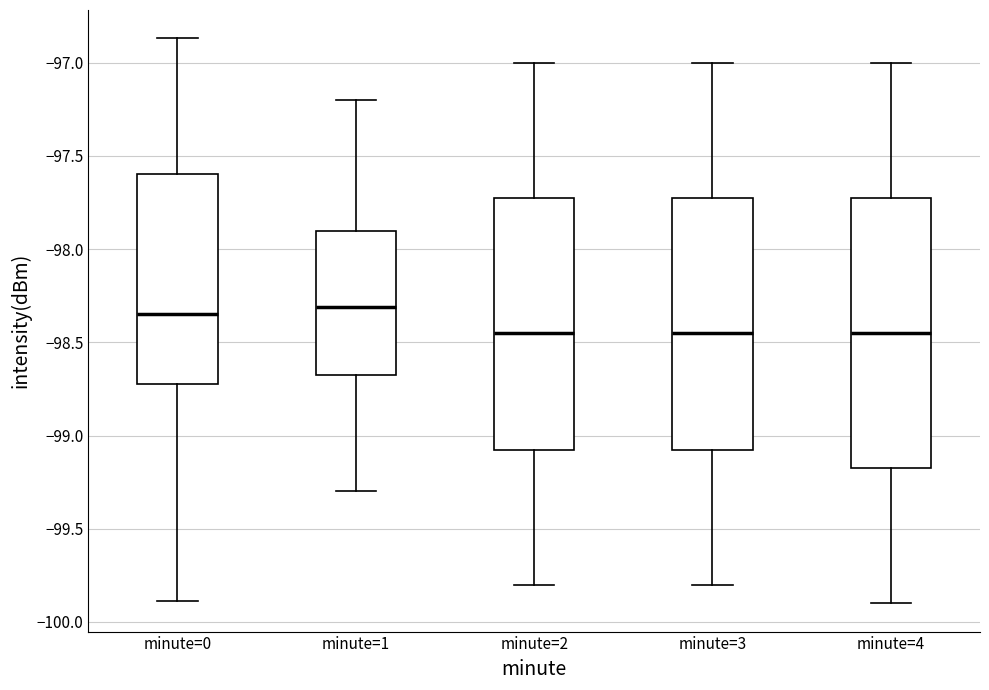

Reading left to right, read every box against the y-axis: the position of its median line, the range the box covers, and the ends of its whiskers. The values are not printed on the chart, so give them approximately, as read against the axis.

minute=0: median -98.35, box -98.70 to -97.60, whiskers -99.90 to -96.85
minute=1: median -98.30, box -98.65 to -97.90, whiskers -99.30 to -97.20
minute=2: median -98.45, box -99.05 to -97.70, whiskers -99.80 to -97.00
minute=3: median -98.45, box -99.05 to -97.70, whiskers -99.80 to -97.00
minute=4: median -98.45, box -99.15 to -97.70, whiskers -99.90 to -97.00